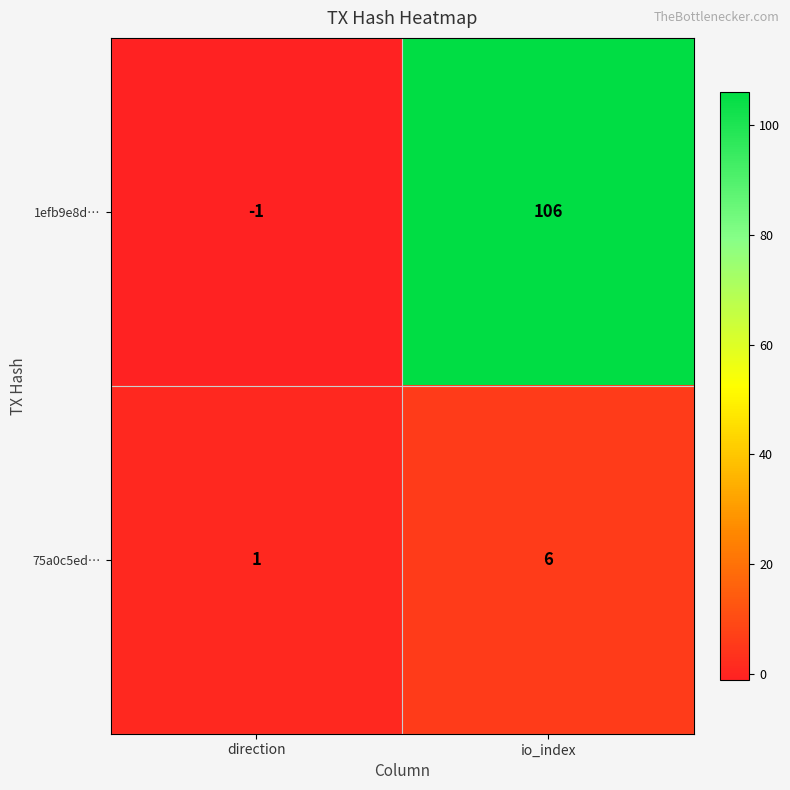

How many values in the 75a0c5ed… series are below 6?

1